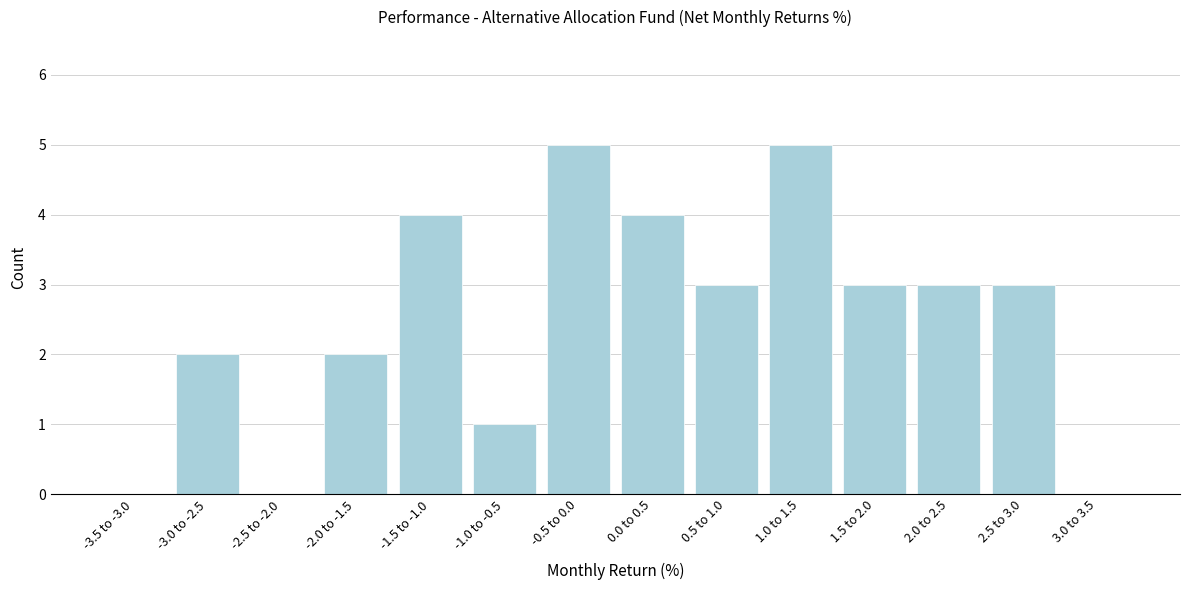

Reading right to left, transcribe all the data shown in this chart.

3.0 to 3.5=0	2.5 to 3.0=3	2.0 to 2.5=3	1.5 to 2.0=3	1.0 to 1.5=5	0.5 to 1.0=3	0.0 to 0.5=4	-0.5 to 0.0=5	-1.0 to -0.5=1	-1.5 to -1.0=4	-2.0 to -1.5=2	-2.5 to -2.0=0	-3.0 to -2.5=2	-3.5 to -3.0=0